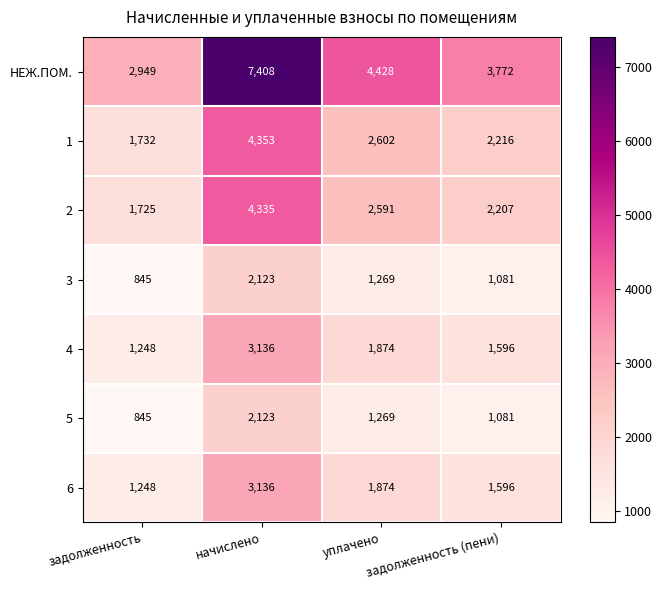

What is the total value across all series at задолженность (пени)?

13549